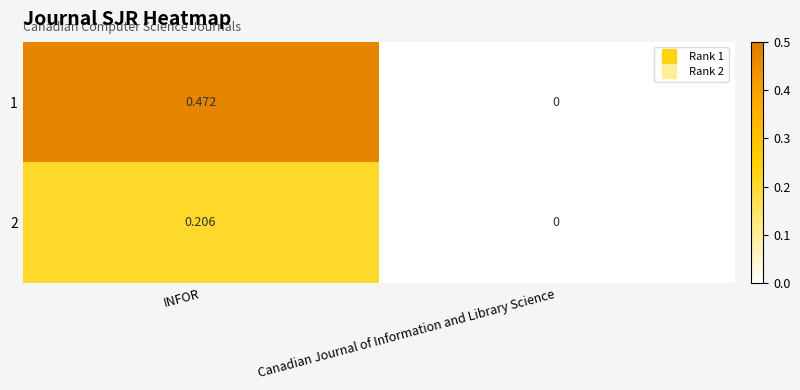

At which label is 1 closest to 0?

Canadian Journal of Information and Library Science